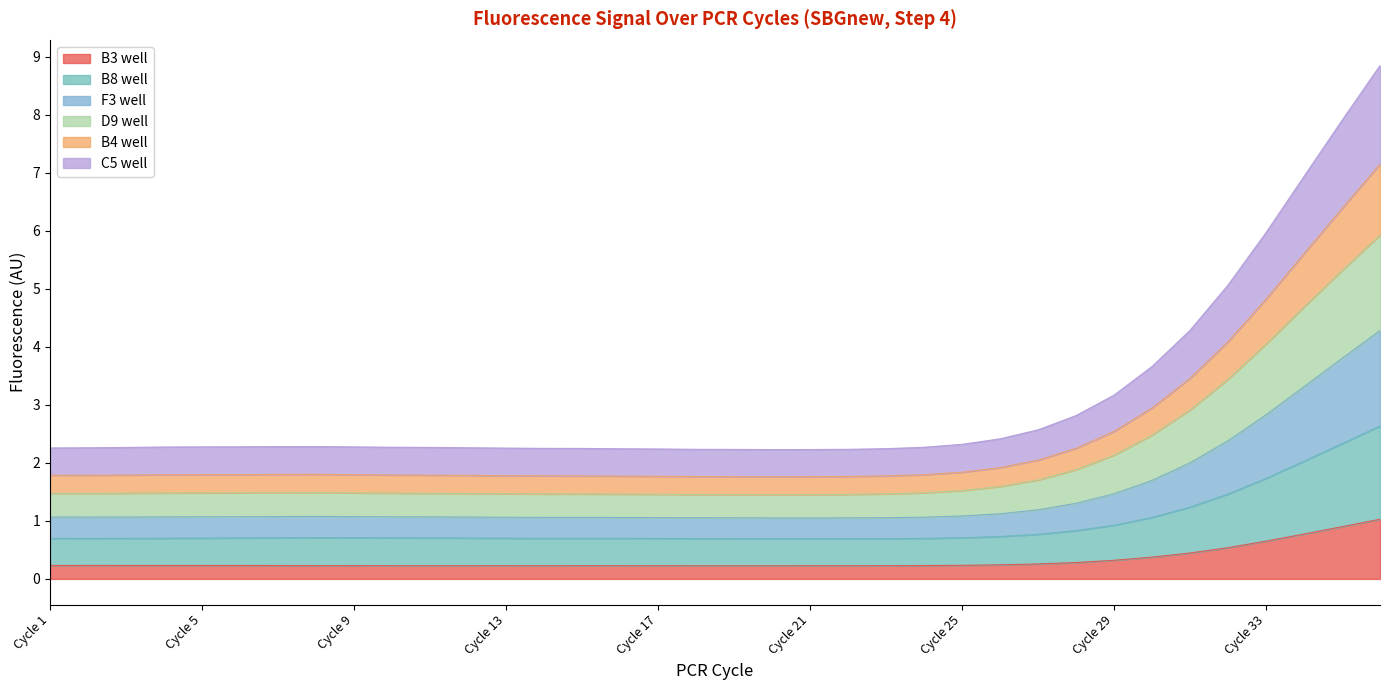

What are all the series names shown in the legend?

B3 well, B8 well, F3 well, D9 well, B4 well, C5 well